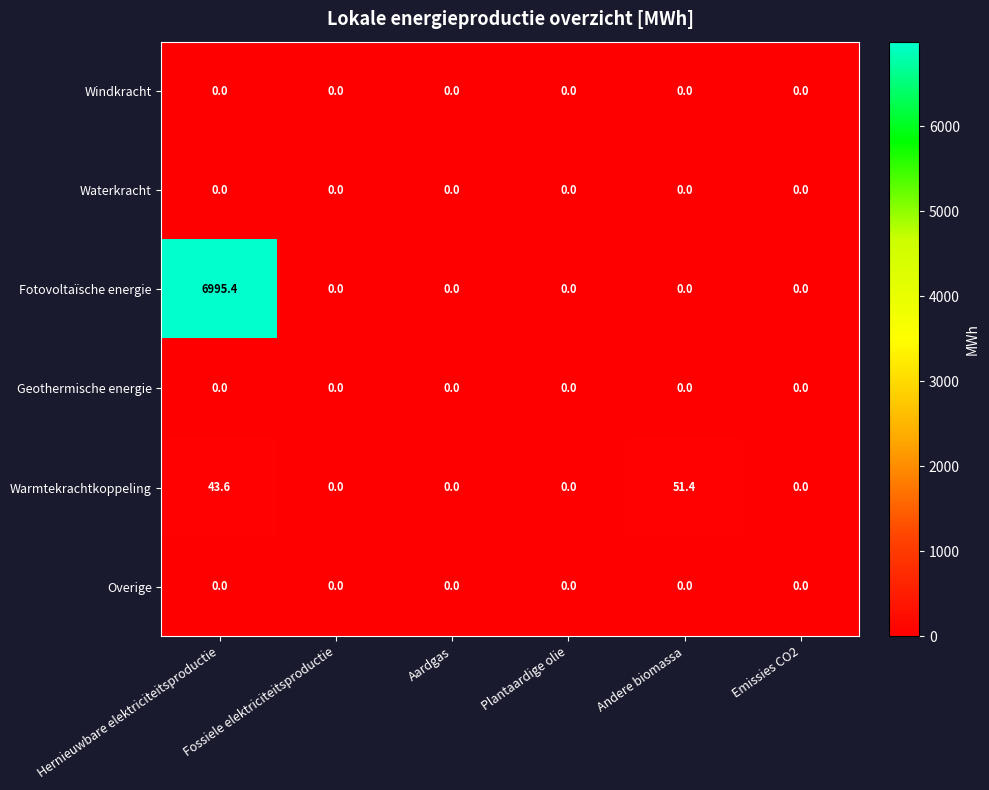

The value of Fotovoltaïsche energie at Aardgas is 4654.9. True or false?

False